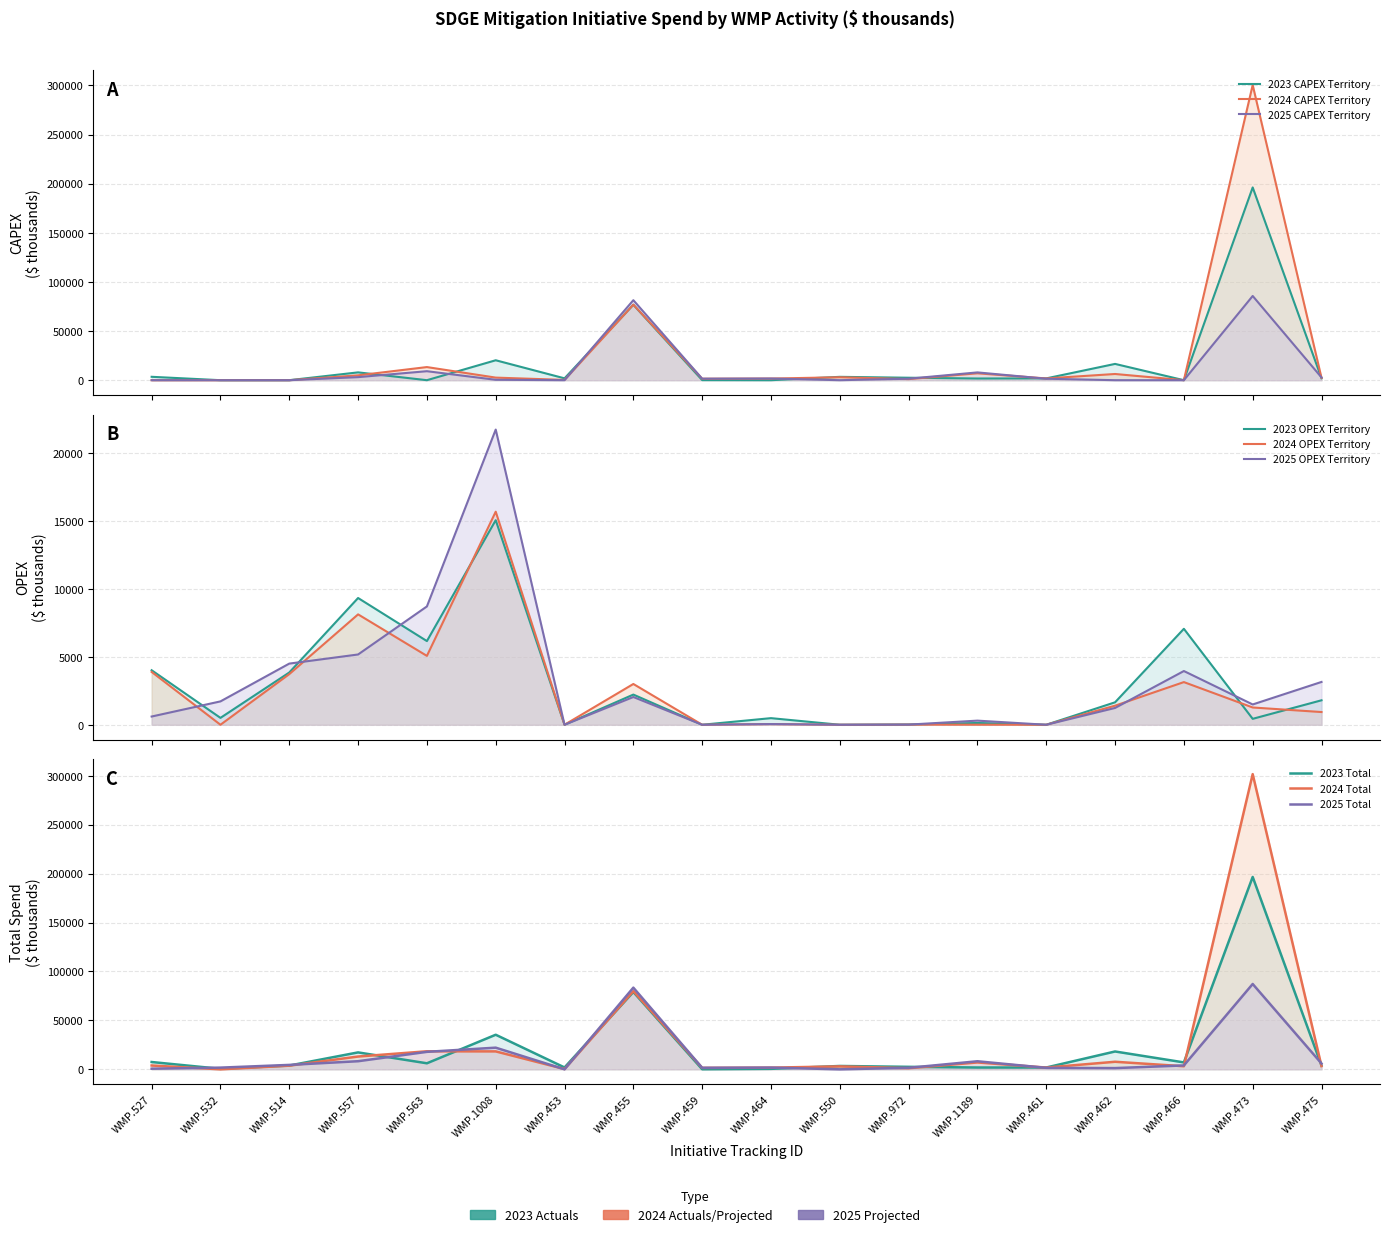

After their last crossing, which series has the higher values: 2024 CAPEX Territory or 2024 OPEX Territory?

2024 CAPEX Territory